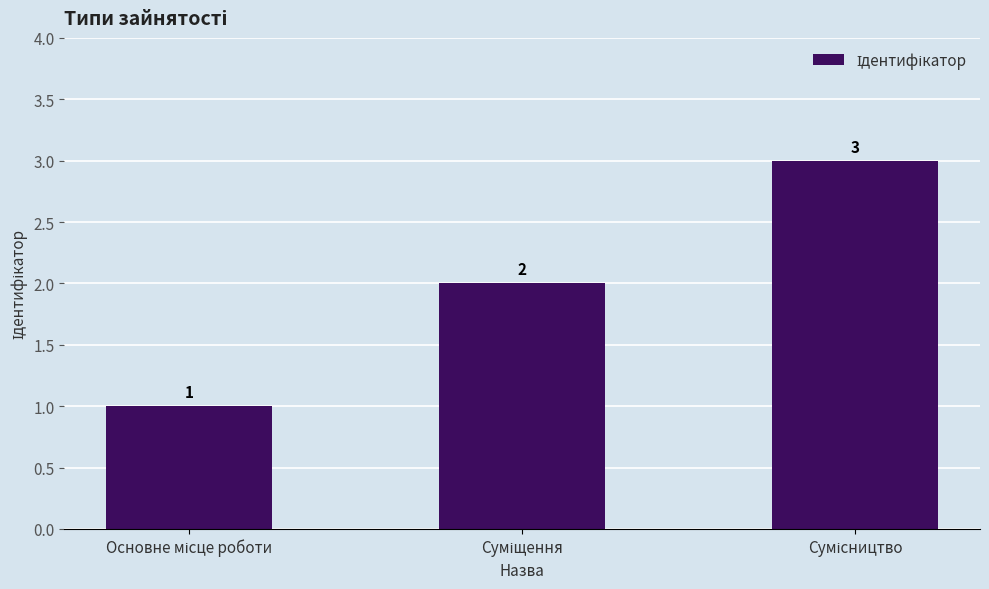

Count the values in the range 1 to 3.

3